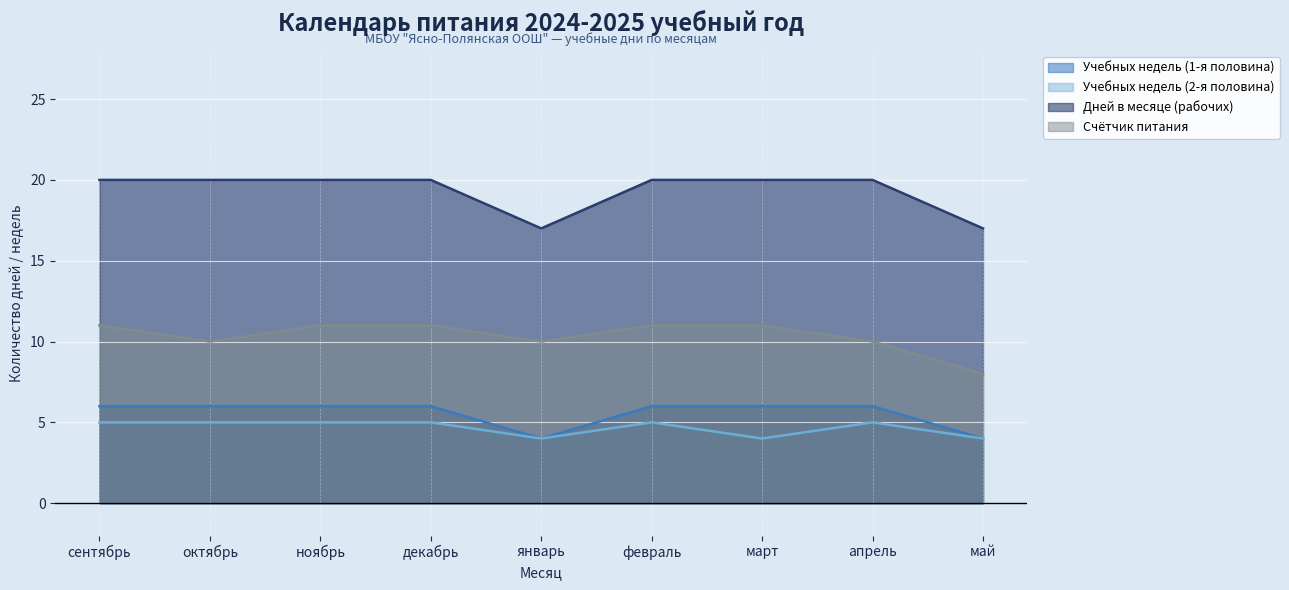

True or false: Счётчик питания and Дней в месяце (рабочих) intersect in this chart.

False